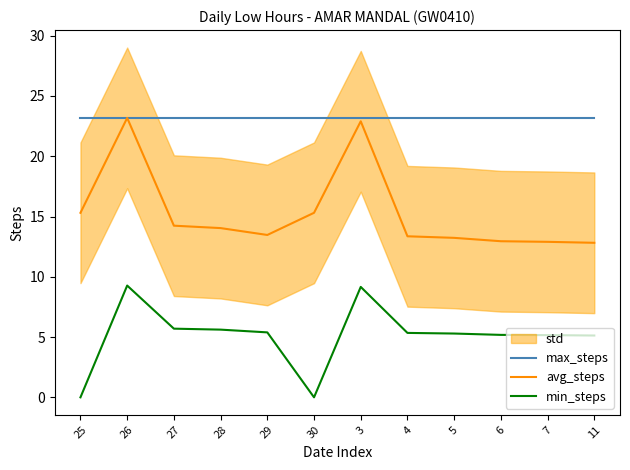

Where is max_steps nearest to the value 23?

25